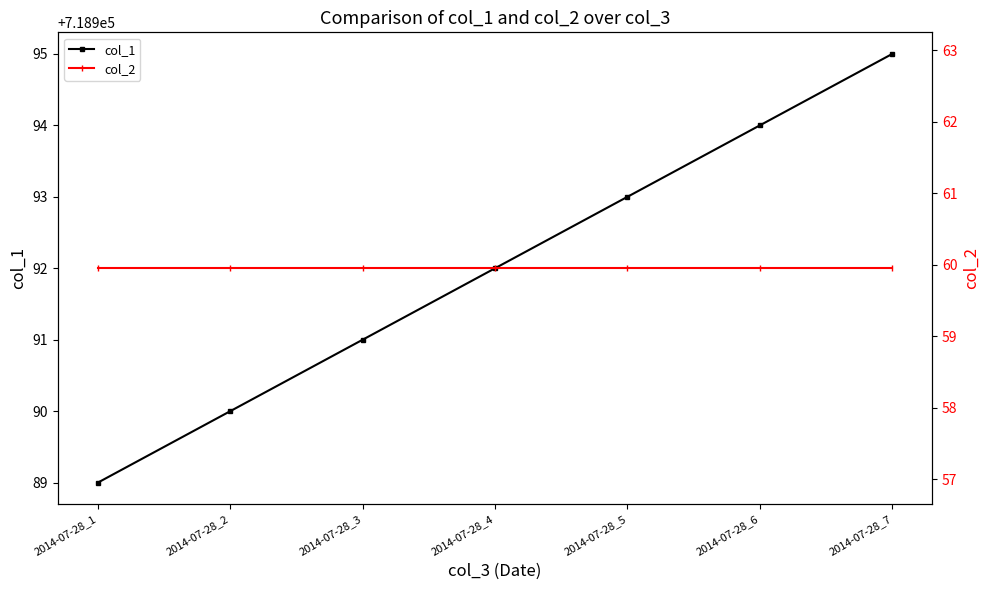

True or false: col_2 has more than 1 points higher than both neighbors.

False